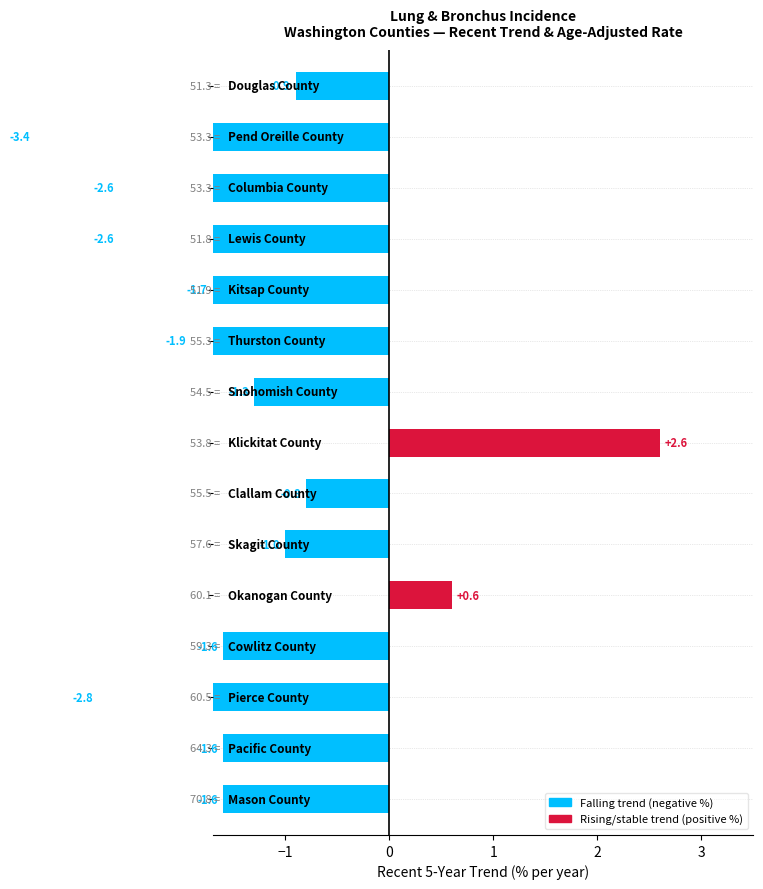

The value at 3 is -1.7. True or false?

False